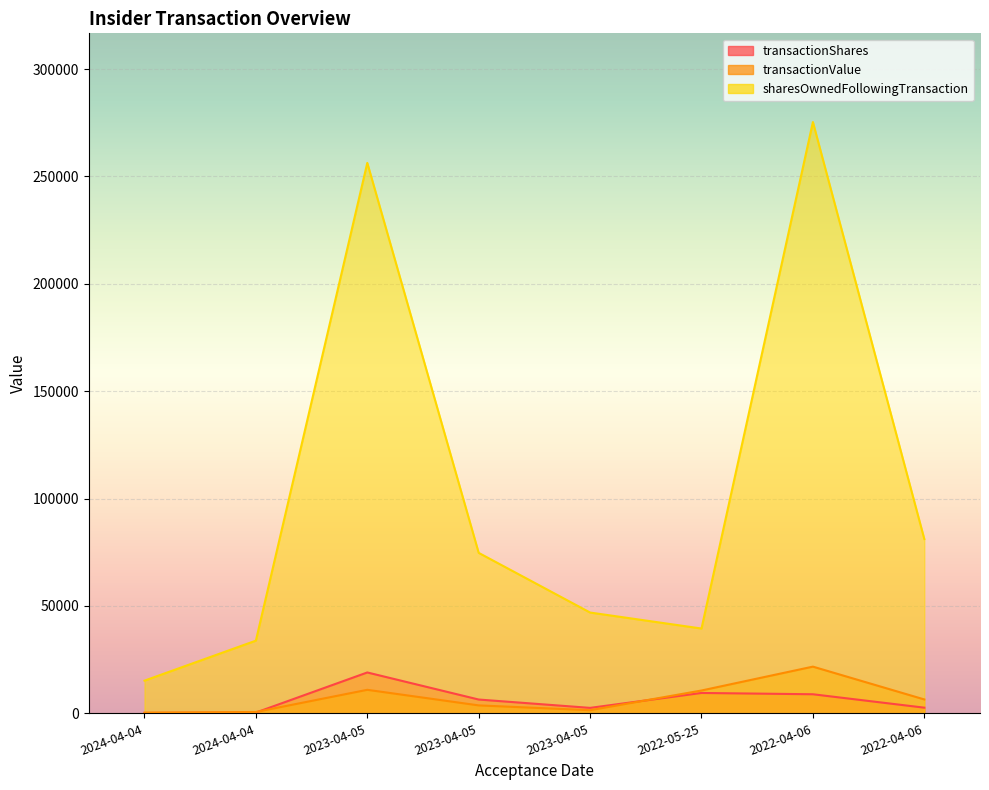

What is the value of the sharesOwnedFollowingTransaction point at the 6th from the left?

39500